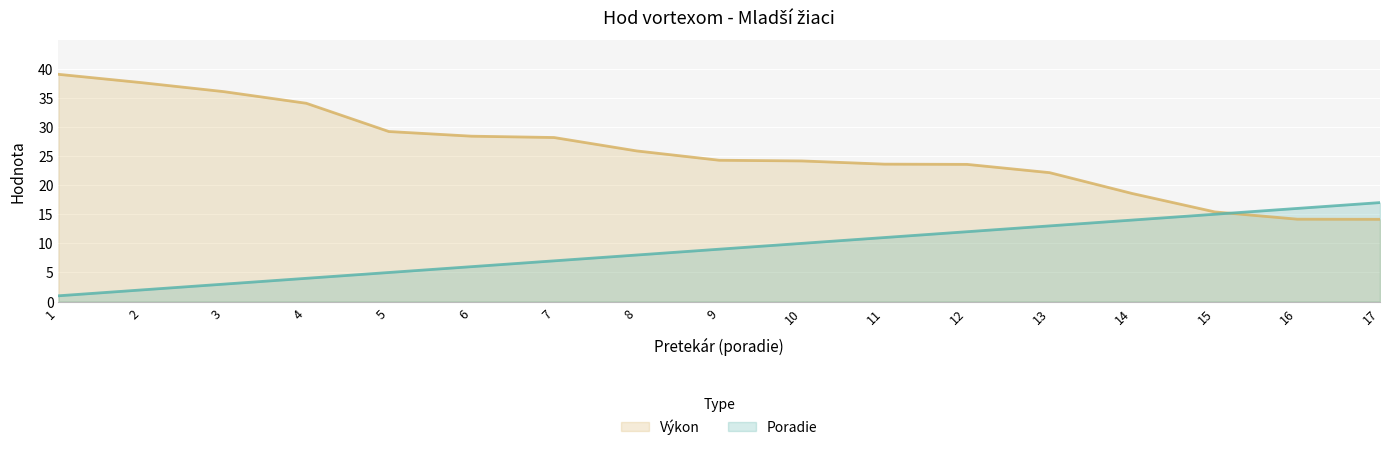

Which series has the largest range (max minus min)?

Výkon